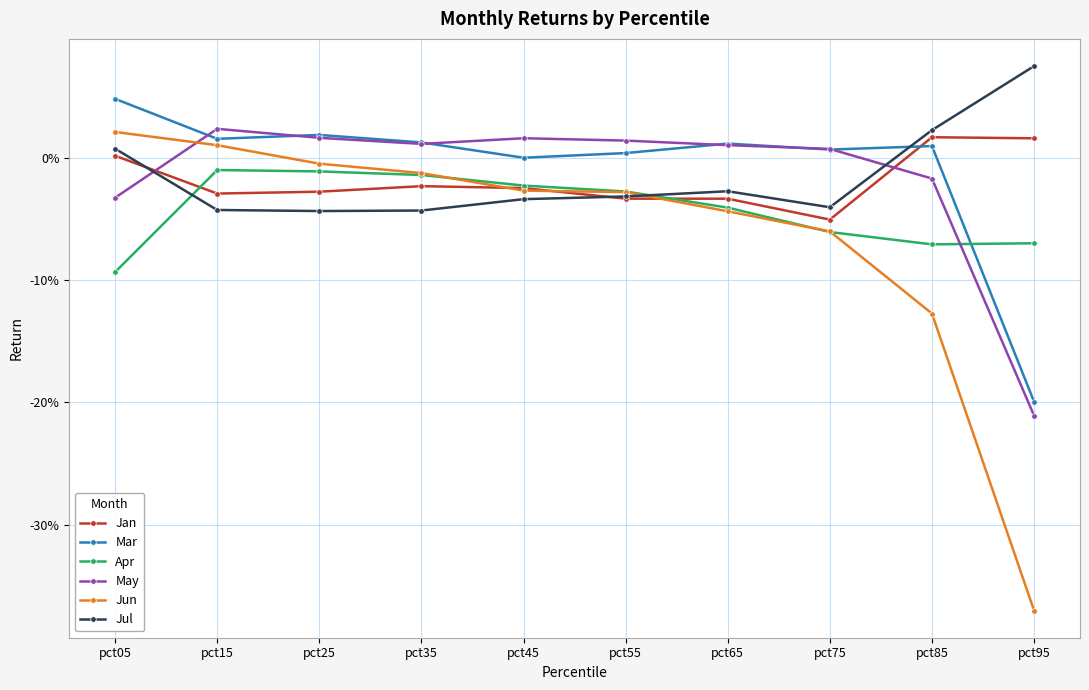

What are all the series names shown in the legend?

Jan, Mar, Apr, May, Jun, Jul